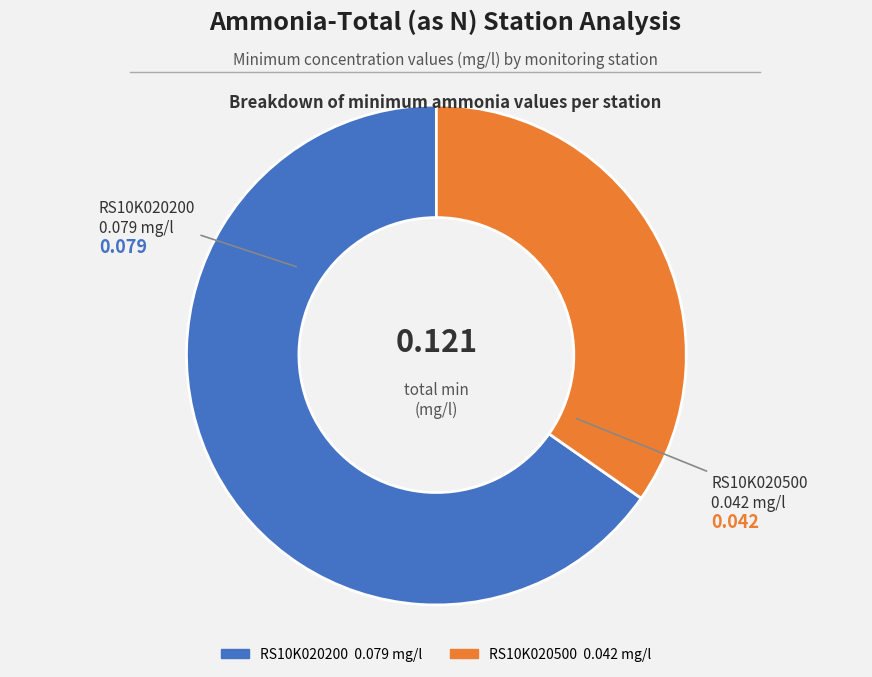

Does any single category account for the majority?

Yes